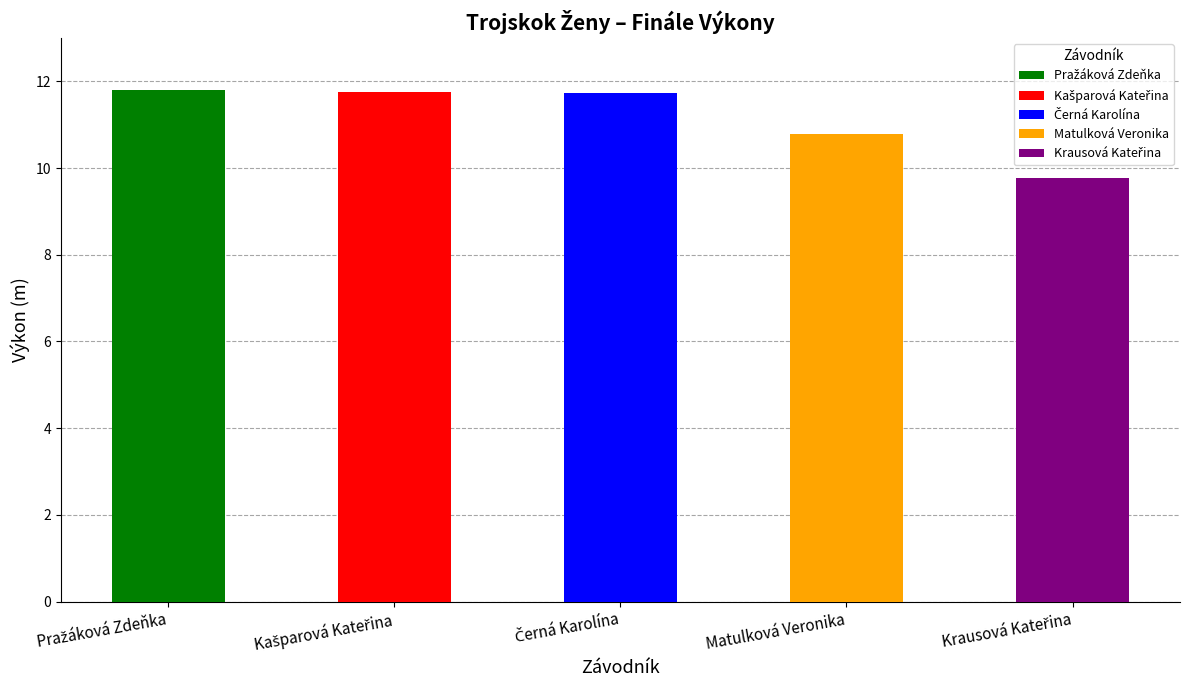

What is the value of the 1st bar from the left?

11.8